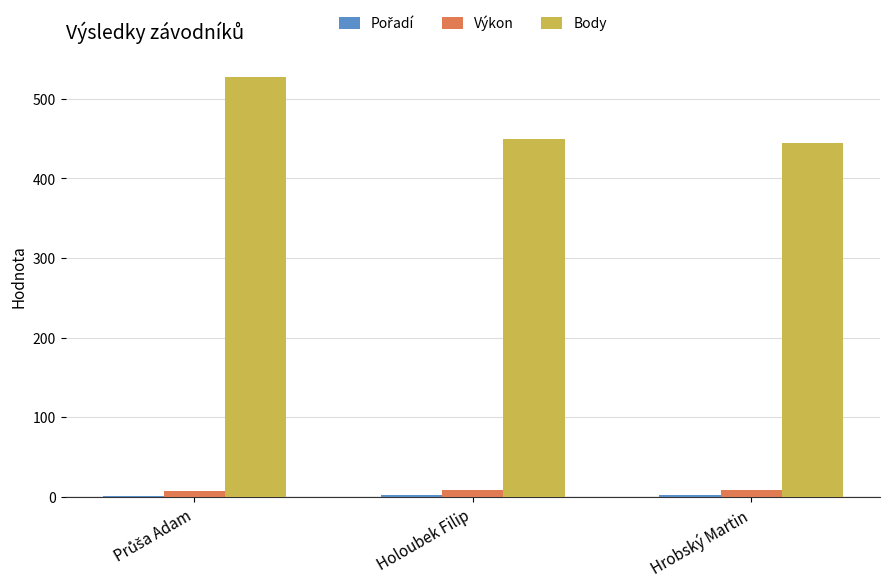

Where is Body nearest to the value 486?

Holoubek Filip